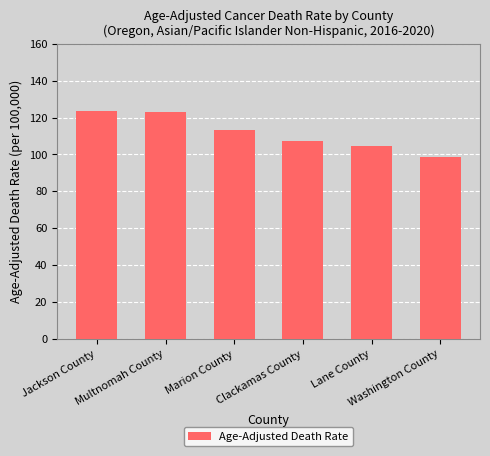

Is it true that the value at Washington County is 41.0?

False